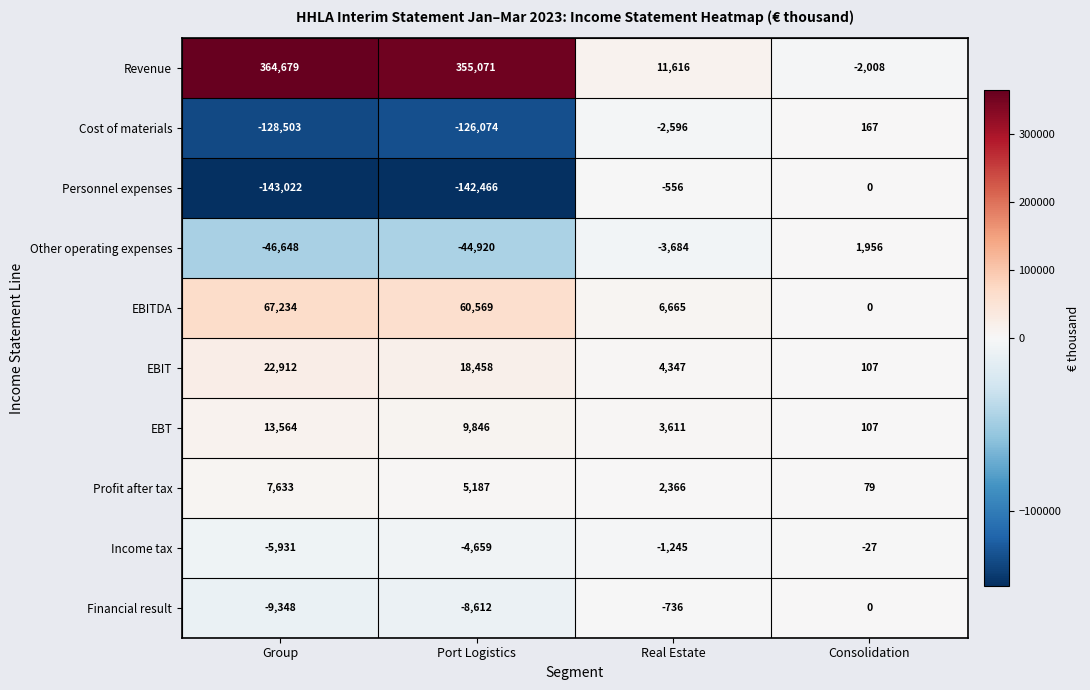

At which category does the chart reach its peak across all series?

Group